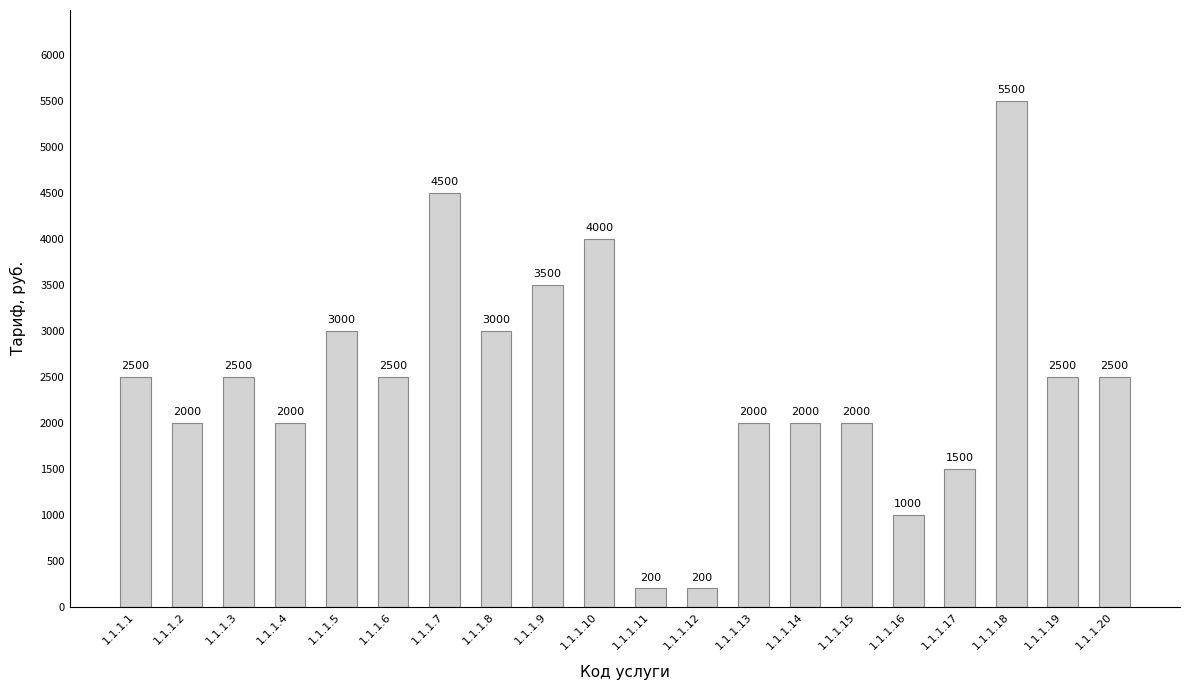

What is the approximate value at 1.1.1.3, to the nearest 100?

2500